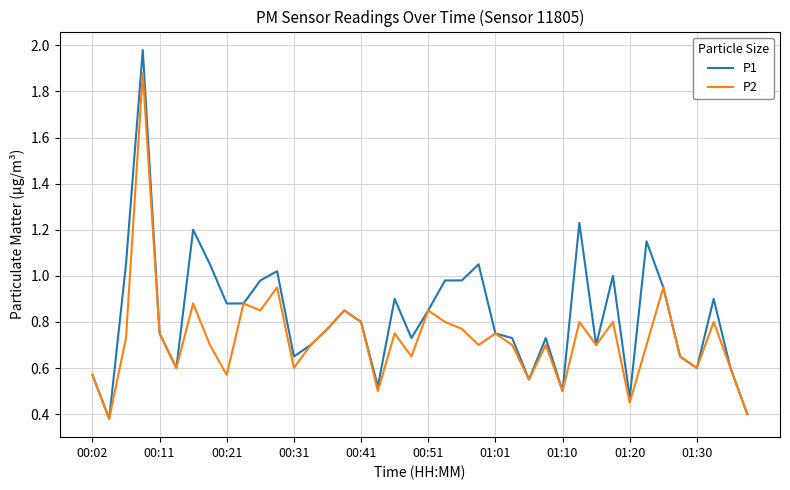

List the series in order of their peak value, lowest first.

P2, P1